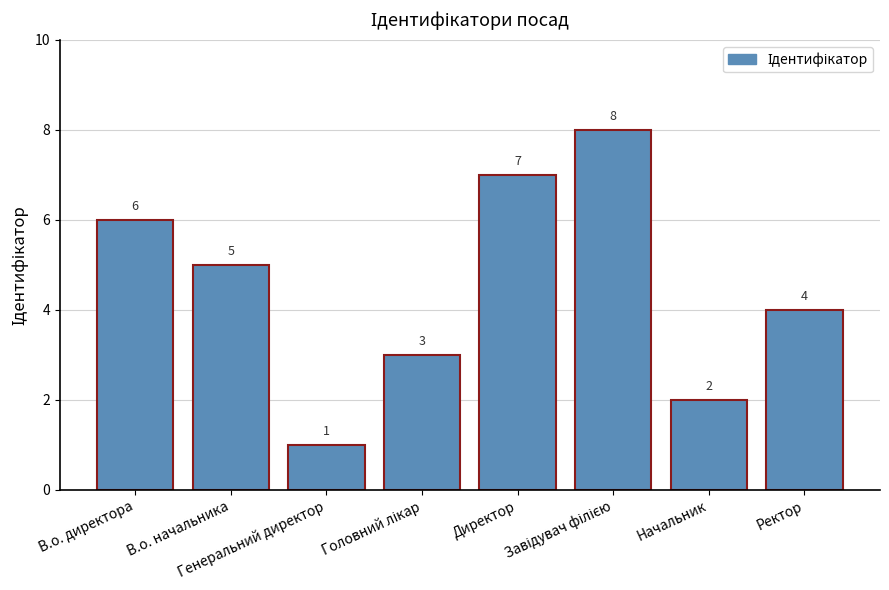

At which label does the data first exceed 5?

В.о. директора